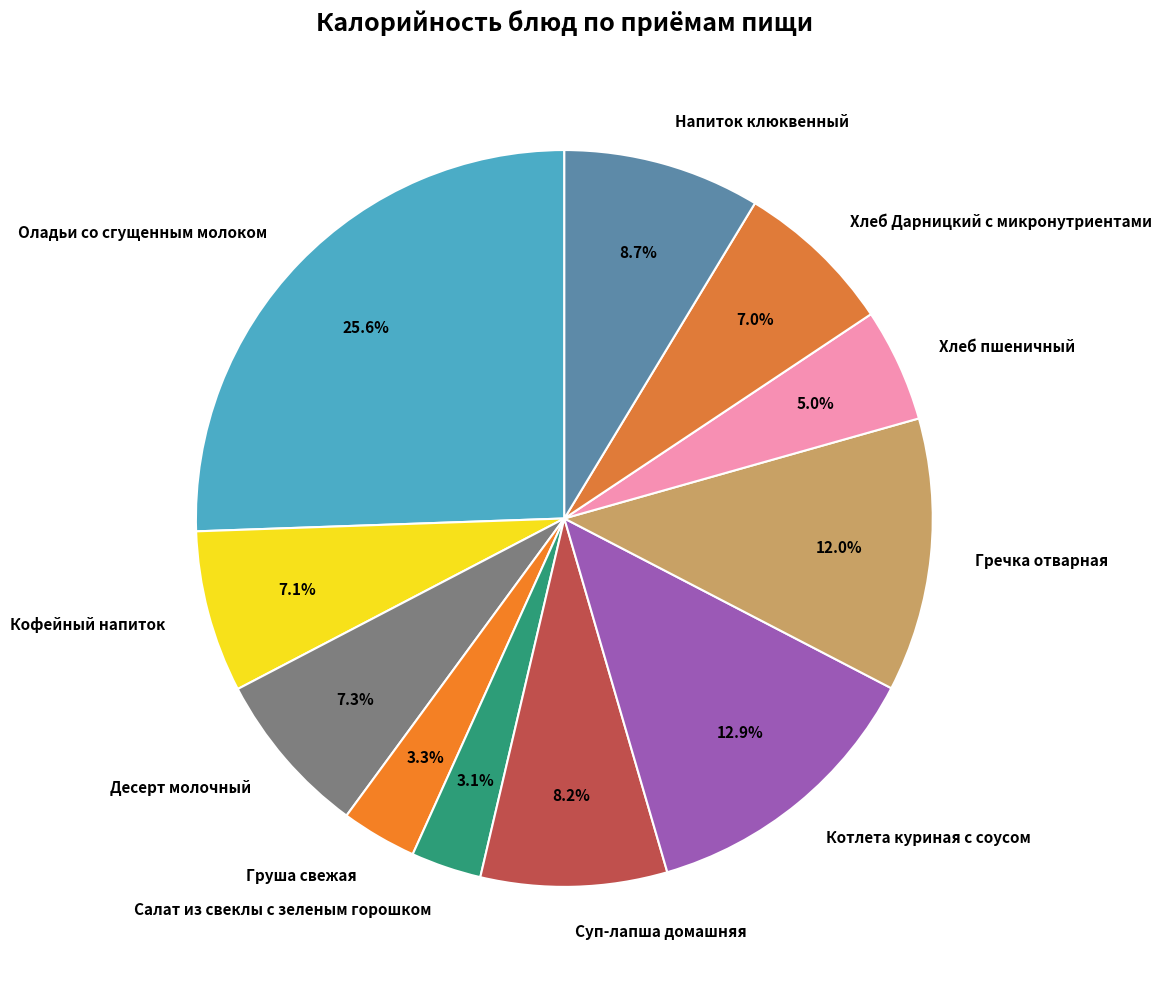

Approximately how many times larger is the value at Напиток клюквенный compared to Хлеб пшеничный?

1.7